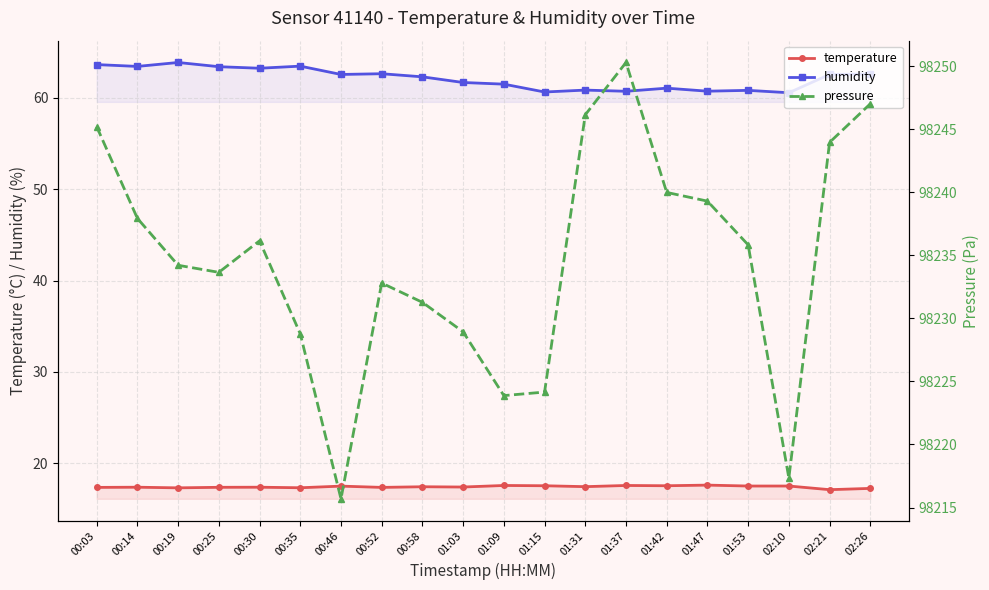

What are all the series names shown in the legend?

temperature, humidity, pressure